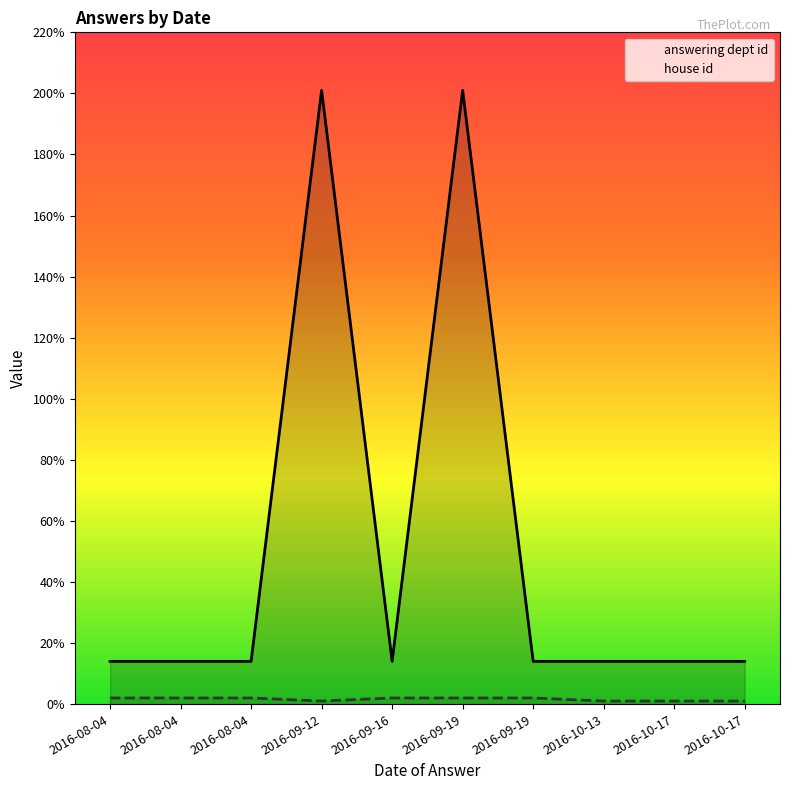

At which category does house id reach its first local valley?

2016-09-12